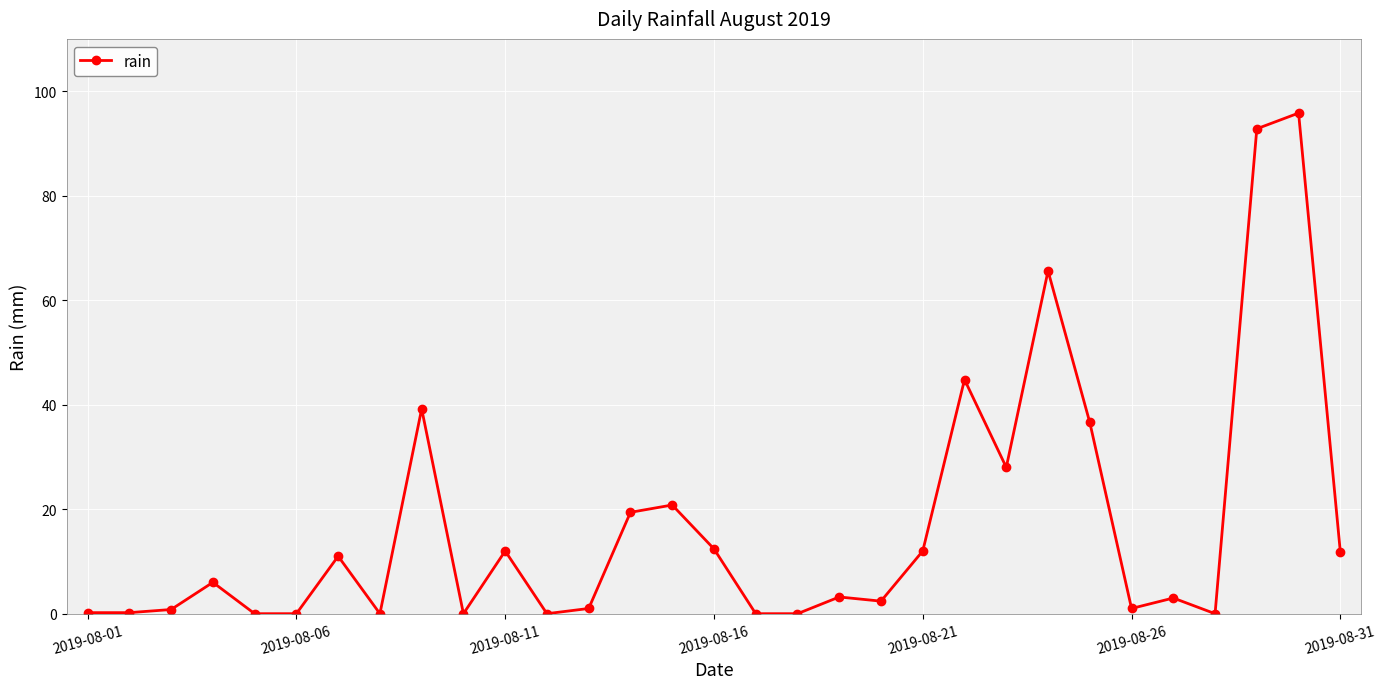

What is the greatest value displayed?

95.8